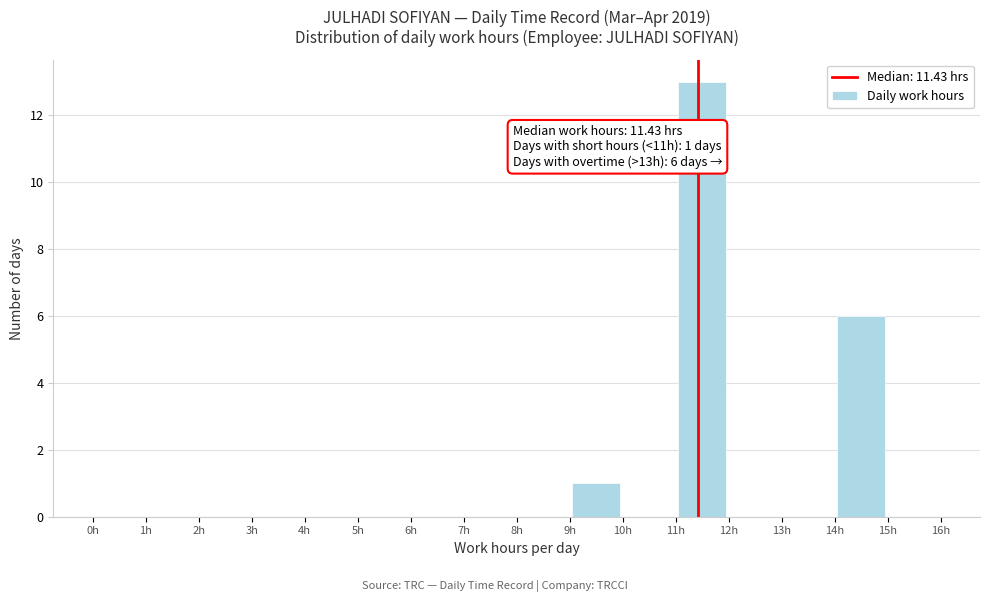

Over which range of the x-axis is the bar tallest?

11 to 12